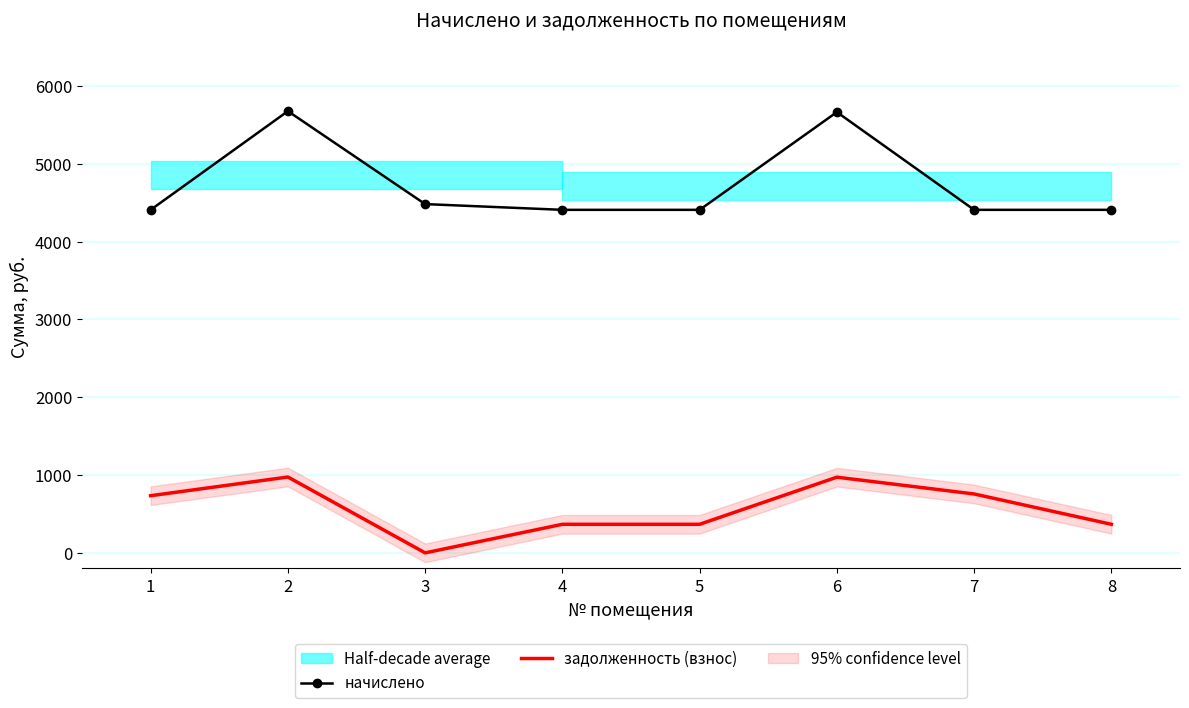

Which series has the largest total across all categories?

начислено